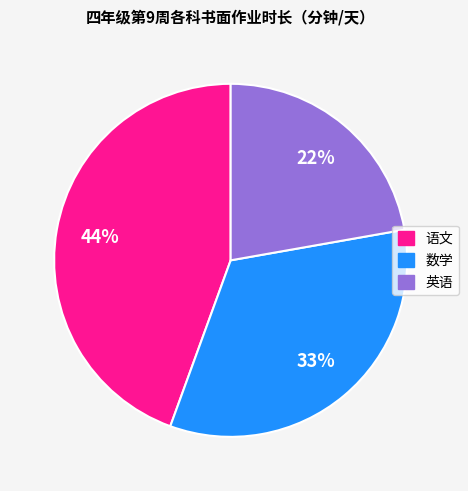

To the nearest percent, what portion does 英语 represent?

22%